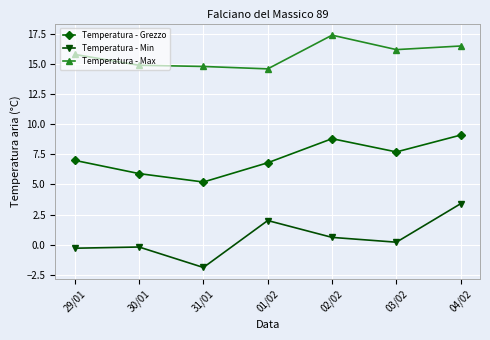

True or false: Temperatura - Grezzo has a value of 8.8 at 02/02.

True